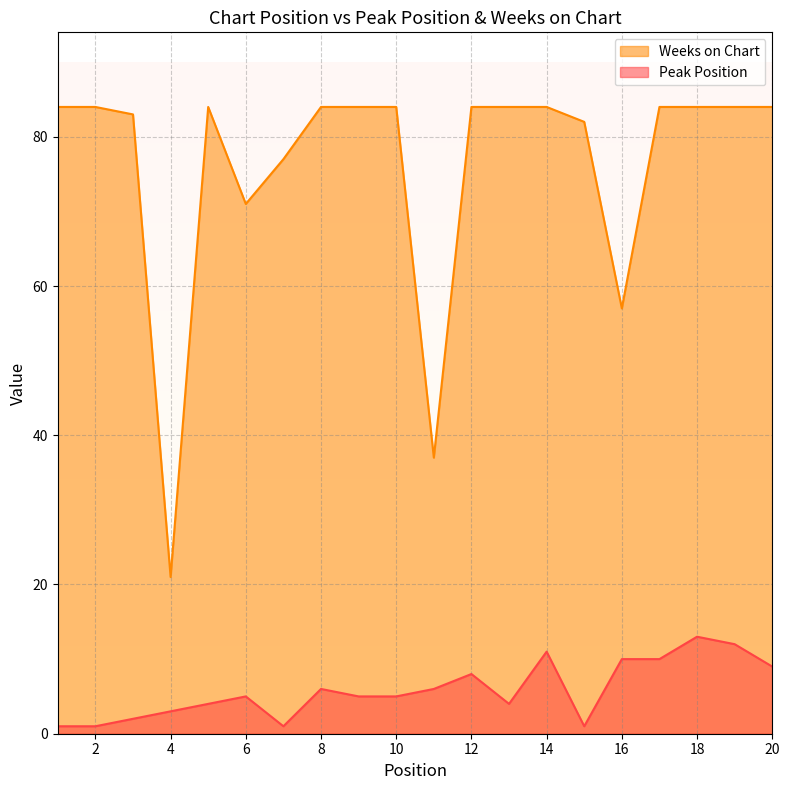

Between 15 and 17, which series saw the biggest shift?

Peak Position